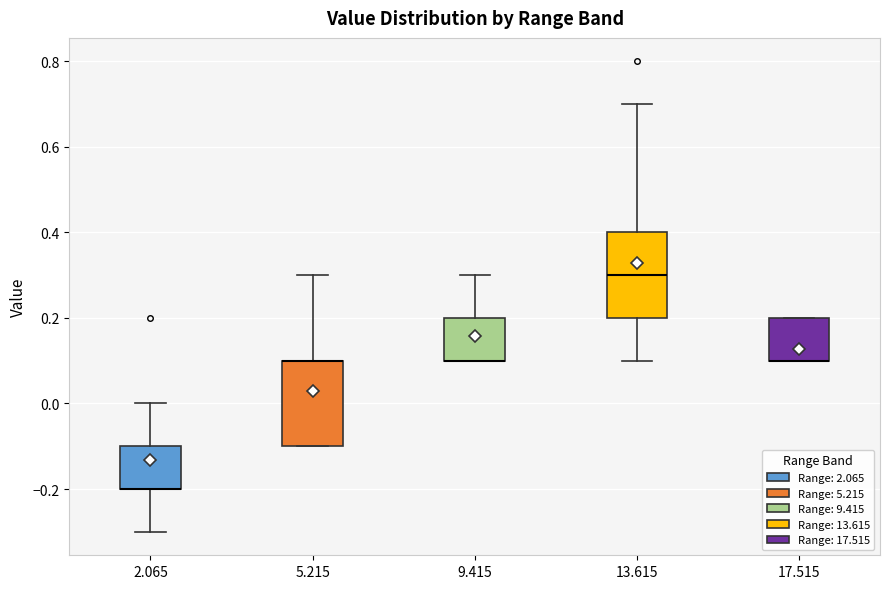

Where is the lower edge of the box at x = 2.065 on the y-axis? The values are not printed on the chart, so give them approximately, as read against the axis.

-0.2